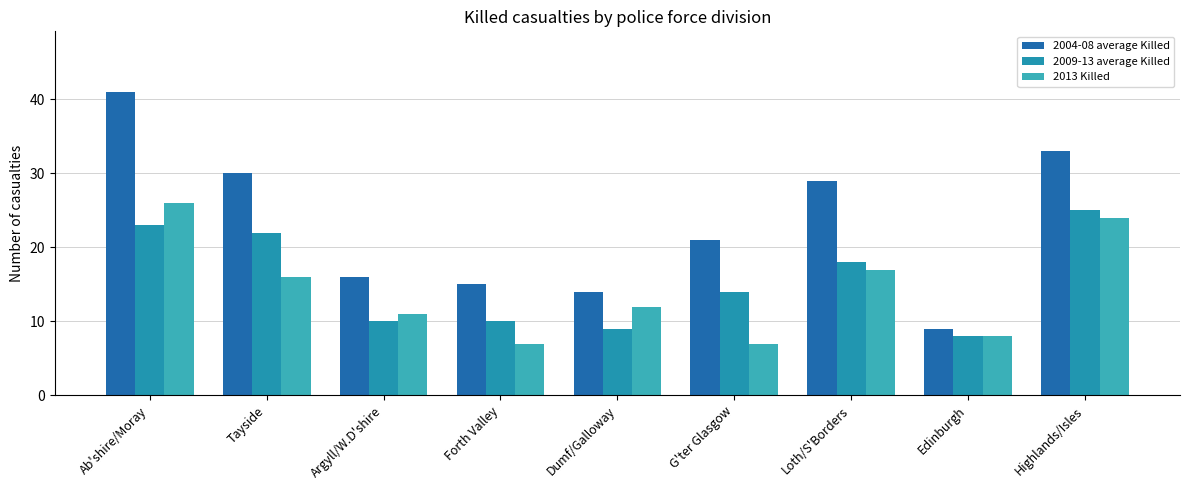

Where does the 2013 Killed series first go above 12?

Ab'shire/Moray